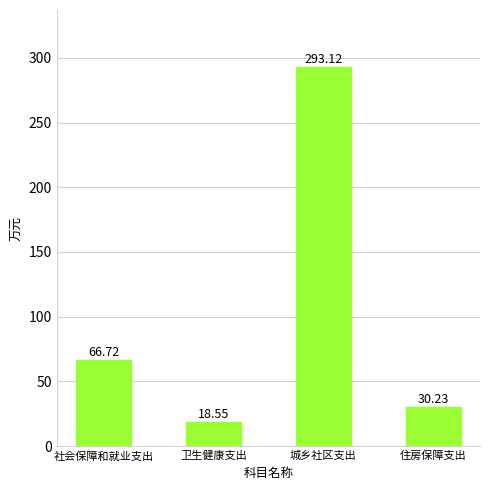

Reading right to left, transcribe all the data shown in this chart.

30.2	293.1	18.6	66.7